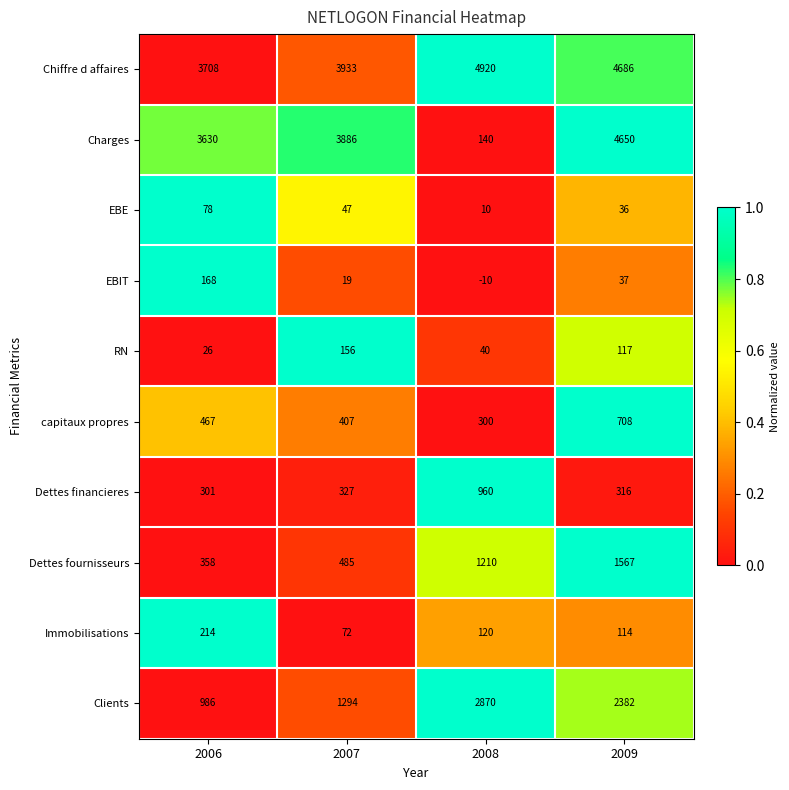

What is the difference between the highest and lowest values at 2006?

3682